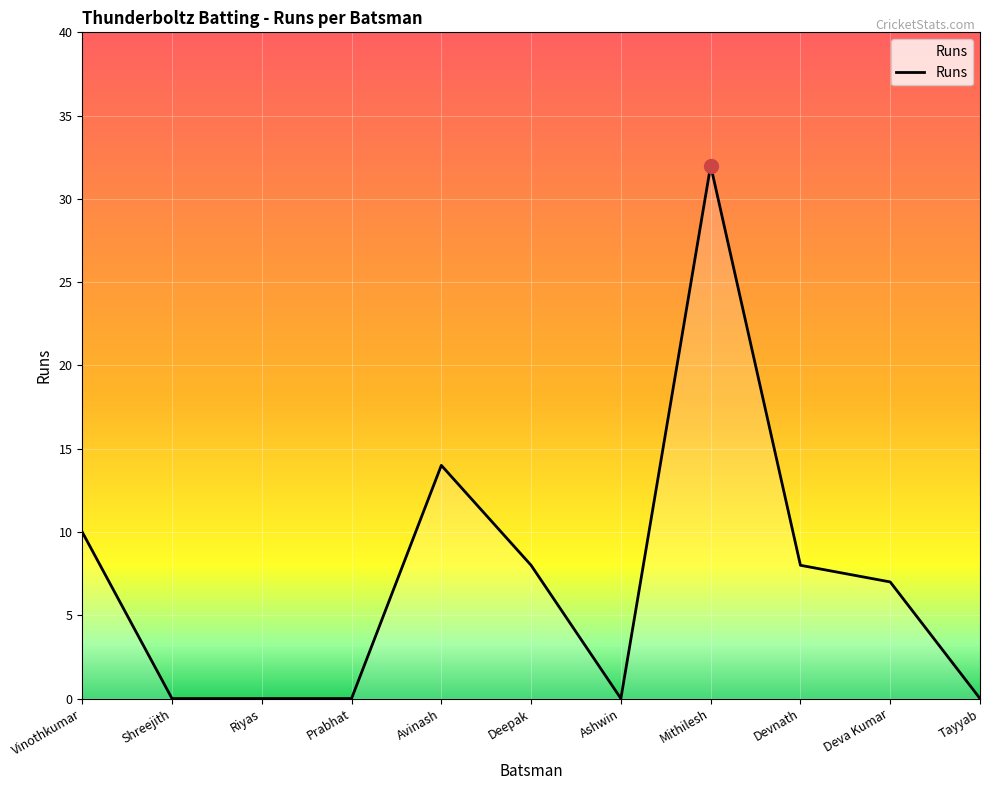

The value at Deva Kumar is 9. True or false?

False